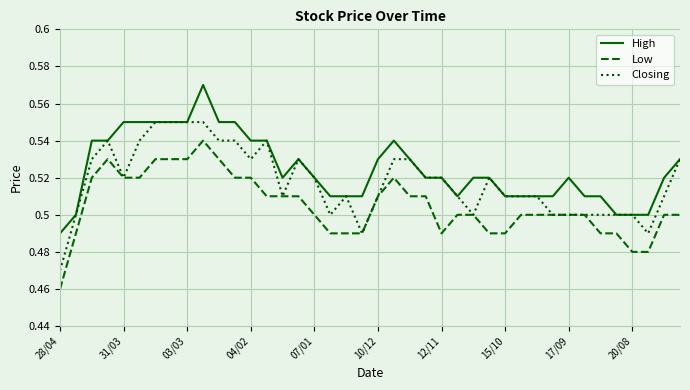

Which series has the largest total across all categories?

High